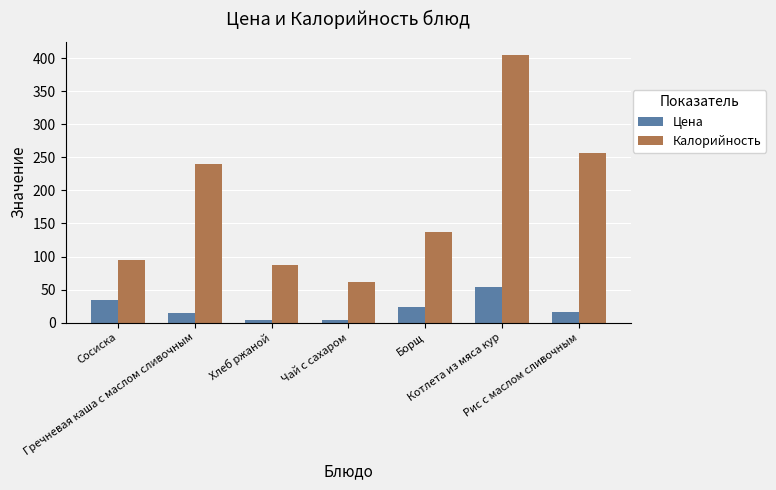

What is the greatest value displayed?

404.8